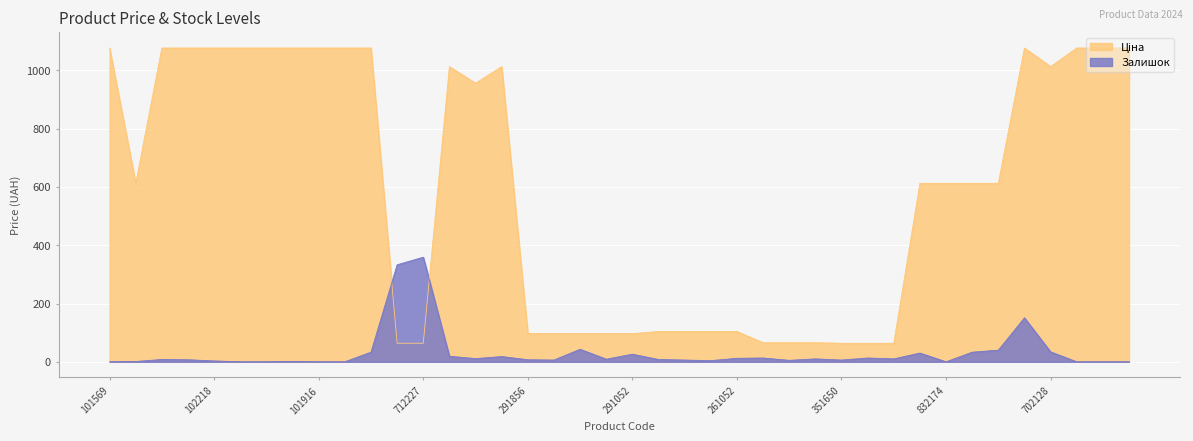

How many lines are shown in the chart?

2